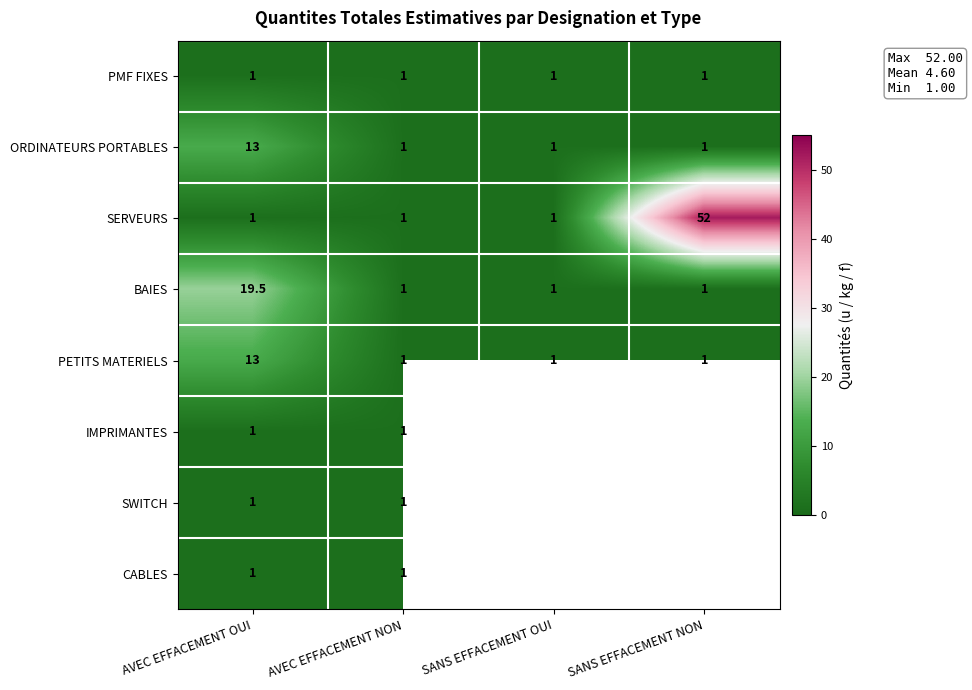

Read the PETITS MATERIELS value at SANS EFFACEMENT NON.

1.0